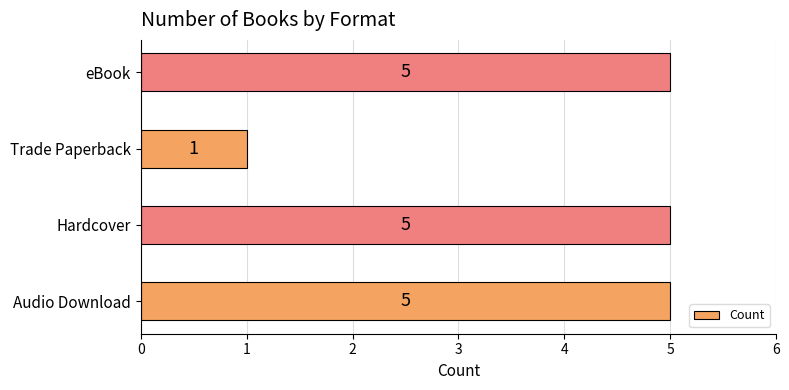

Reading bottom to top, extract all data points from this chart.

5	5	1	5